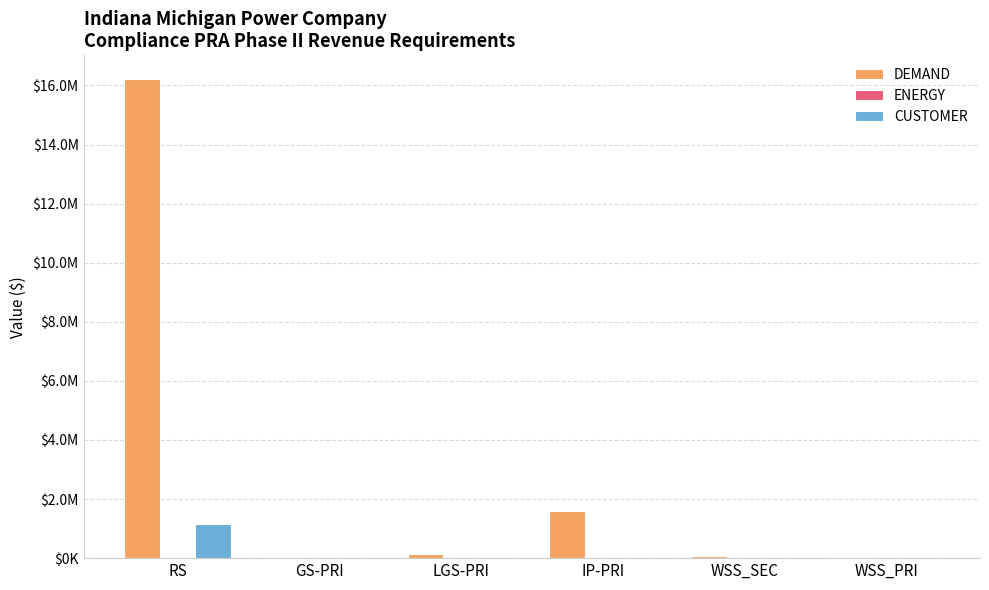

At which label does CUSTOMER reach its minimum?

WSS_PRI